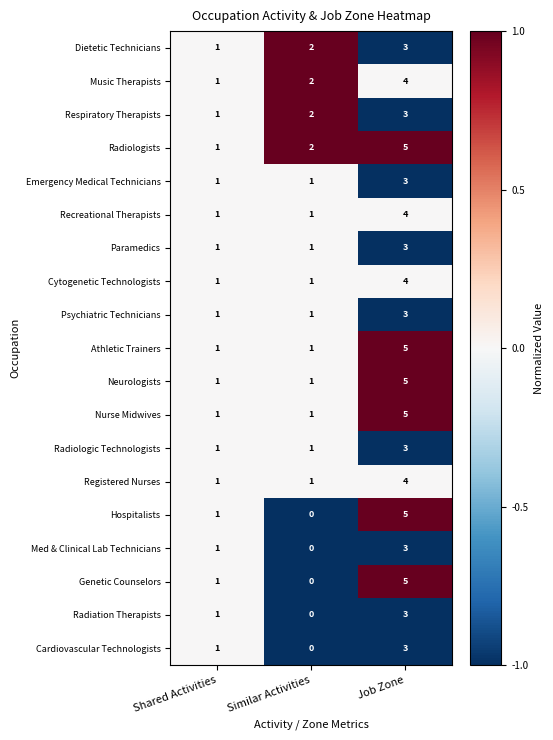

Which label corresponds to the smallest value in the chart?

Similar Activities